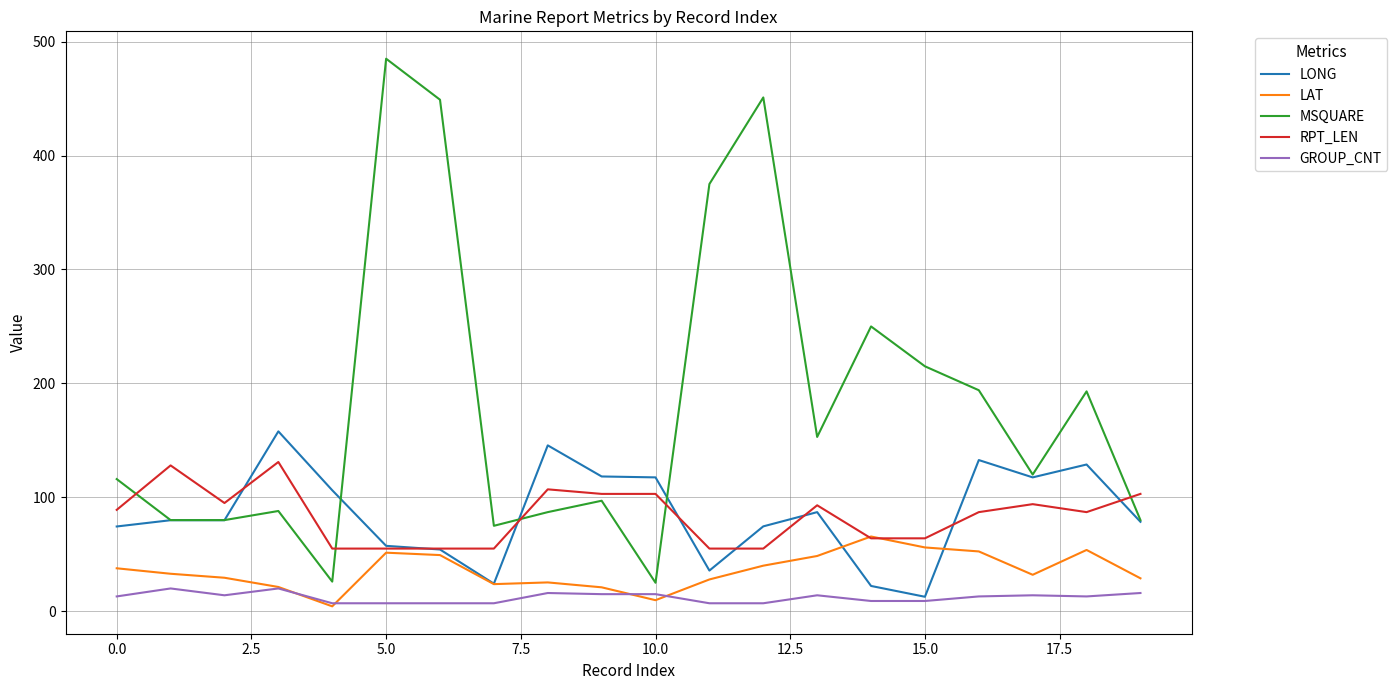

In MSQUARE, how many points are higher than both neighbors (excluding endpoints)?

6